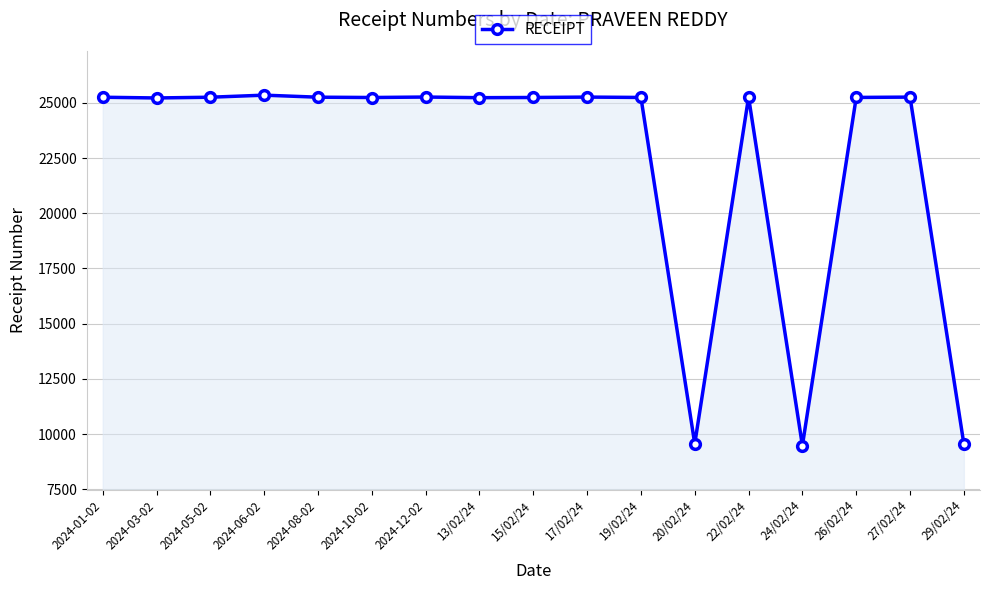

What is the maximum value shown in the chart?

25350